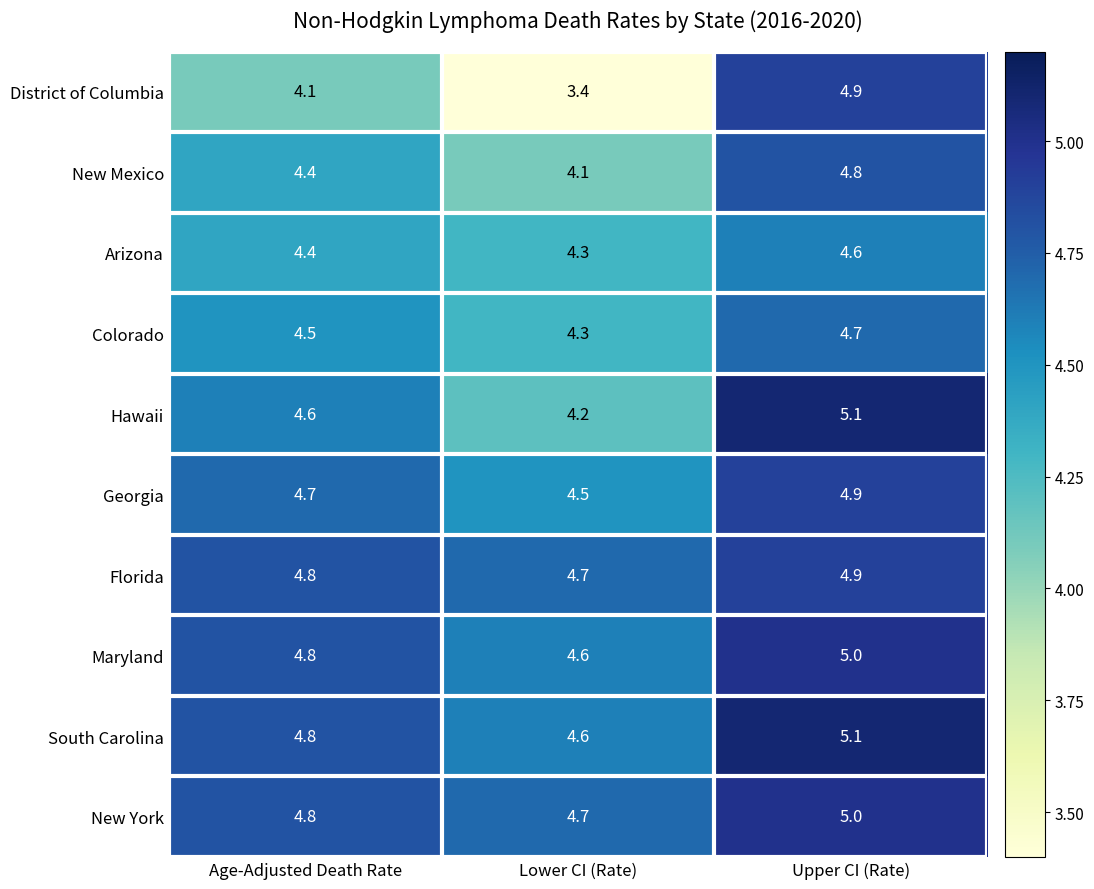

Which label corresponds to the smallest value in the chart?

Lower CI (Rate)